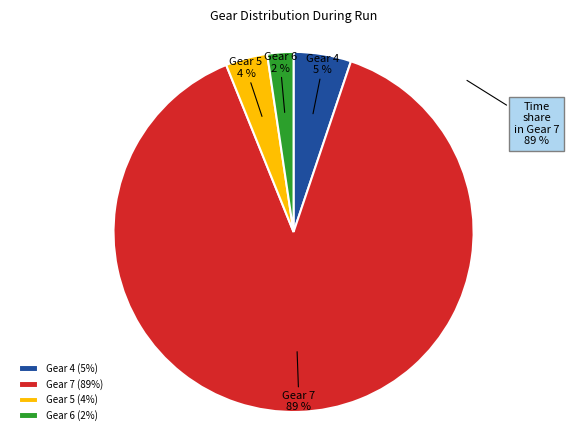

To the nearest percent, what portion does Gear 4 represent?

5%